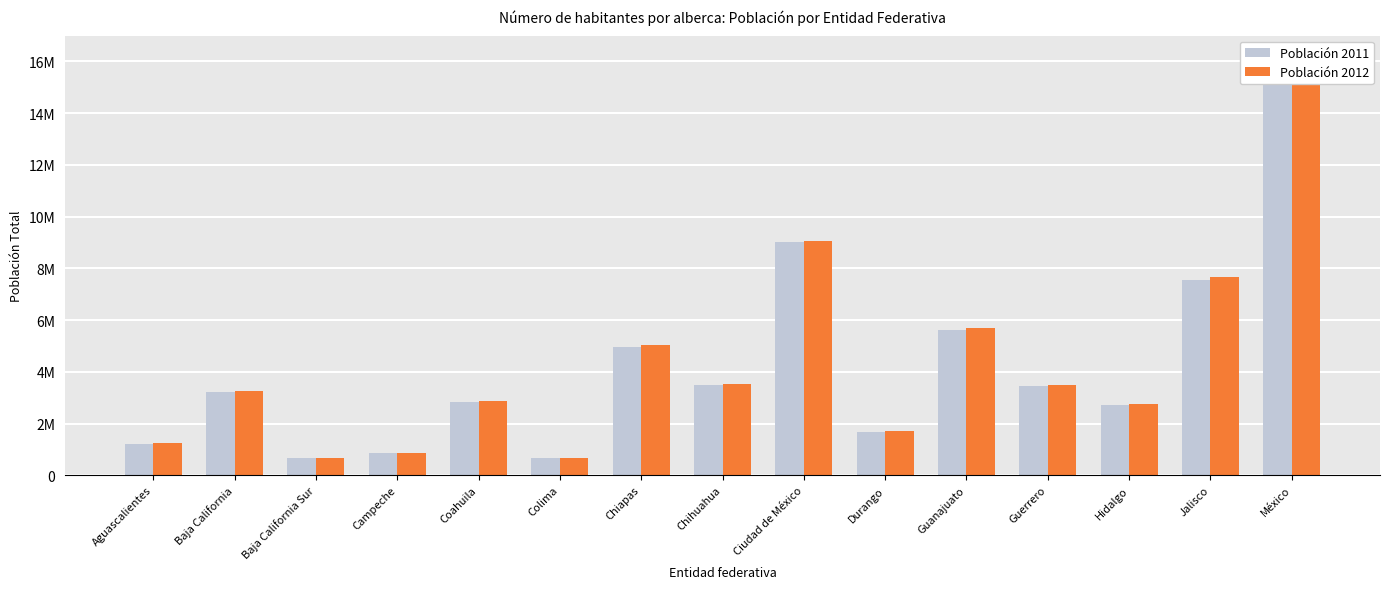

Which series changed the most between Aguascalientes and Durango?

Población 2011